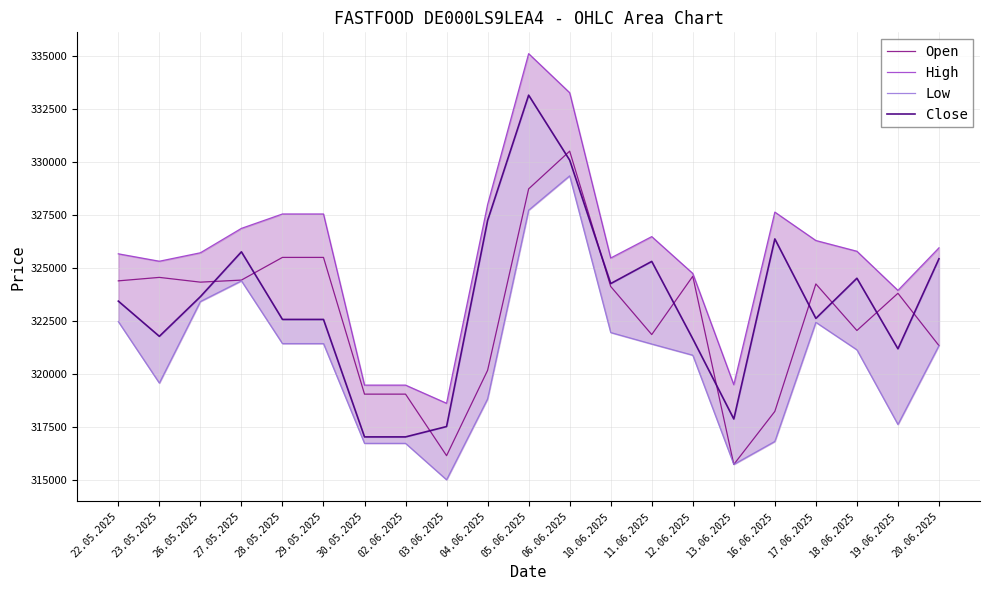

How many data points in Close are less than 323427?

10